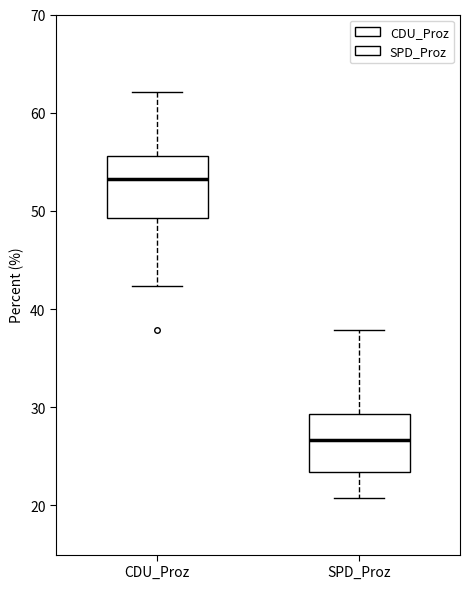

Which box's median line is the highest?

CDU_Proz